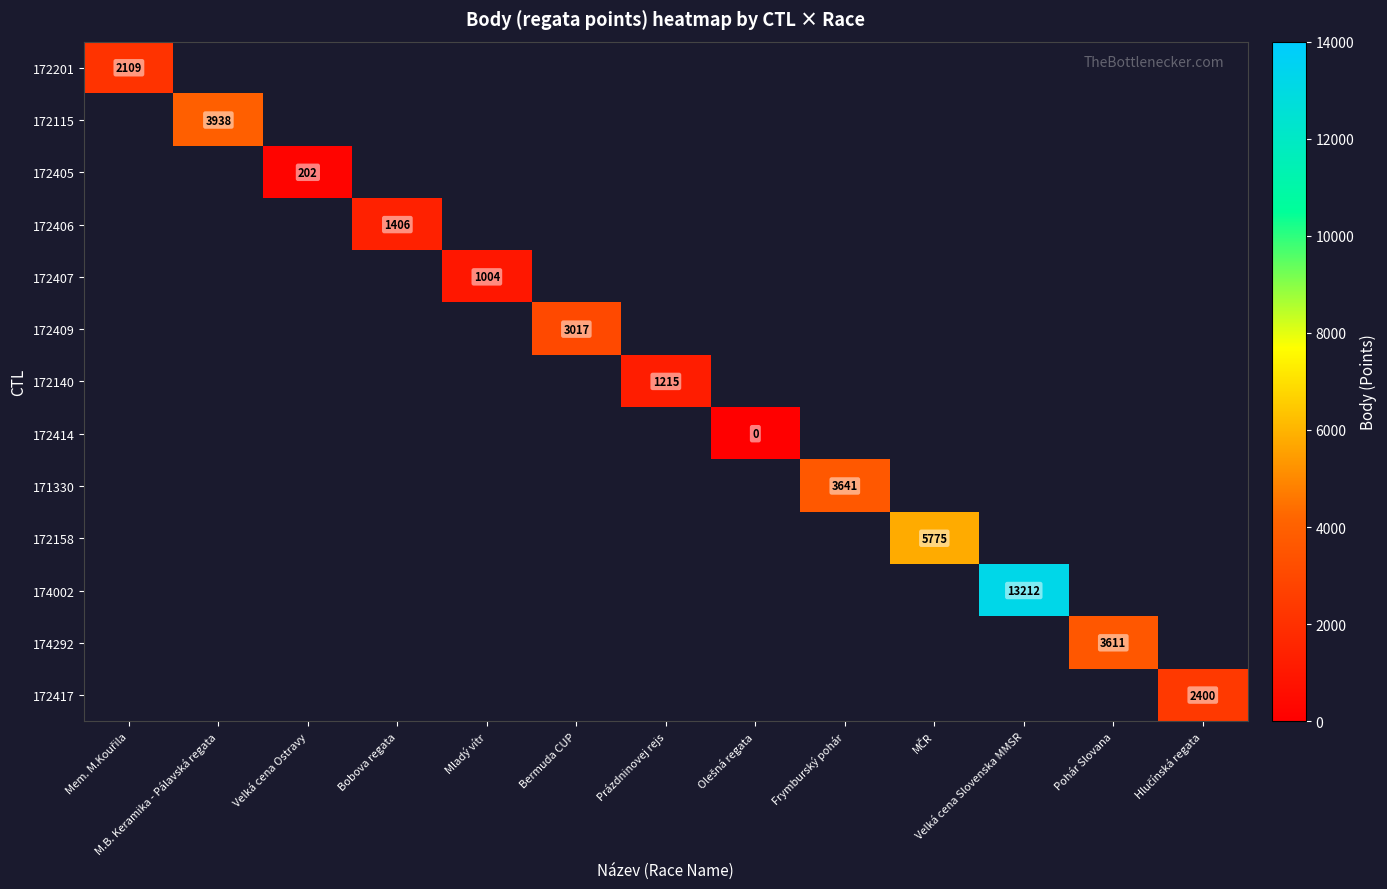

At how many categories does at least one series exceed 1429?

8